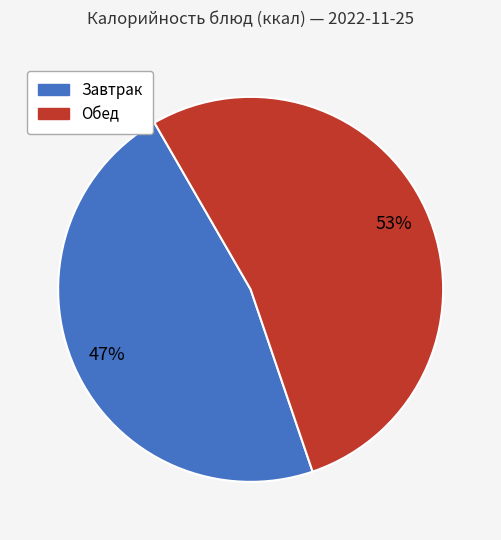

Is there a majority slice in this chart?

Yes